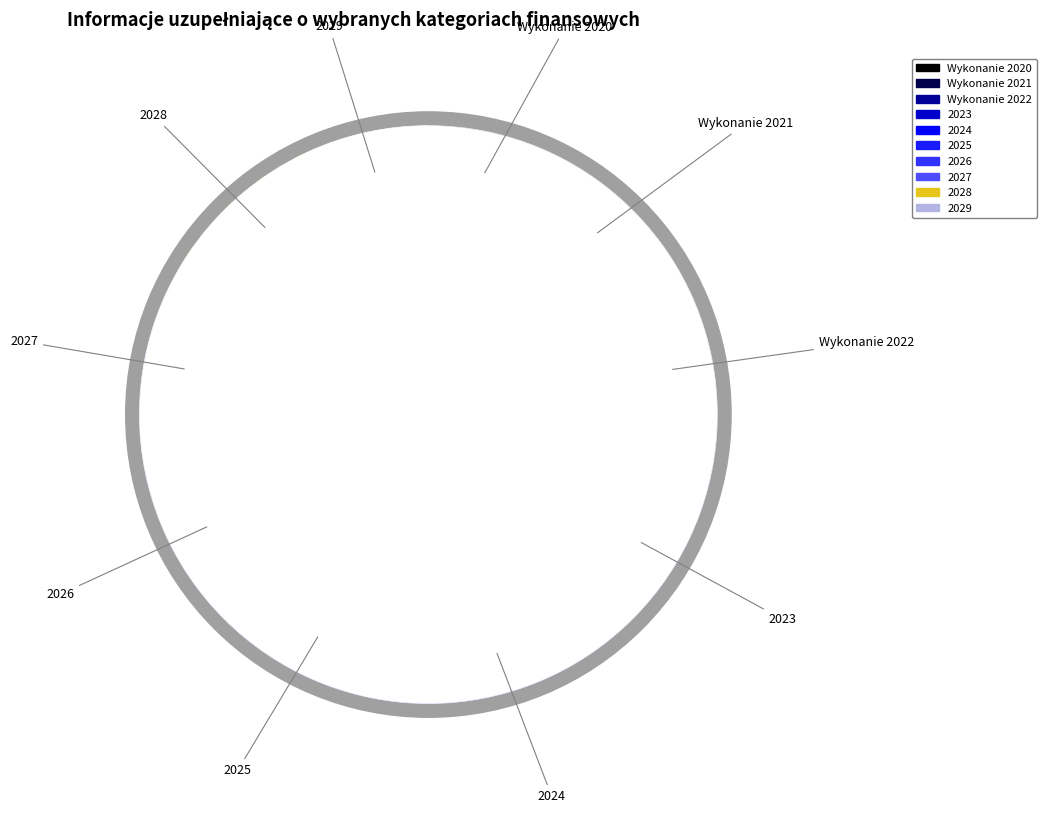

To the nearest percent, what is the difference between the largest and smallest slice percentages?

12%